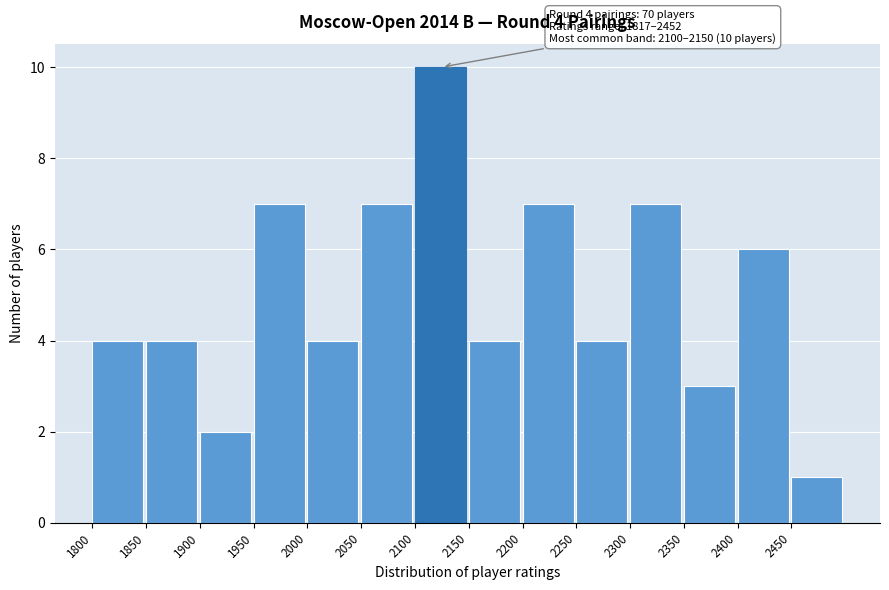

Over which range of the x-axis is the bar tallest?

2100 to 2150